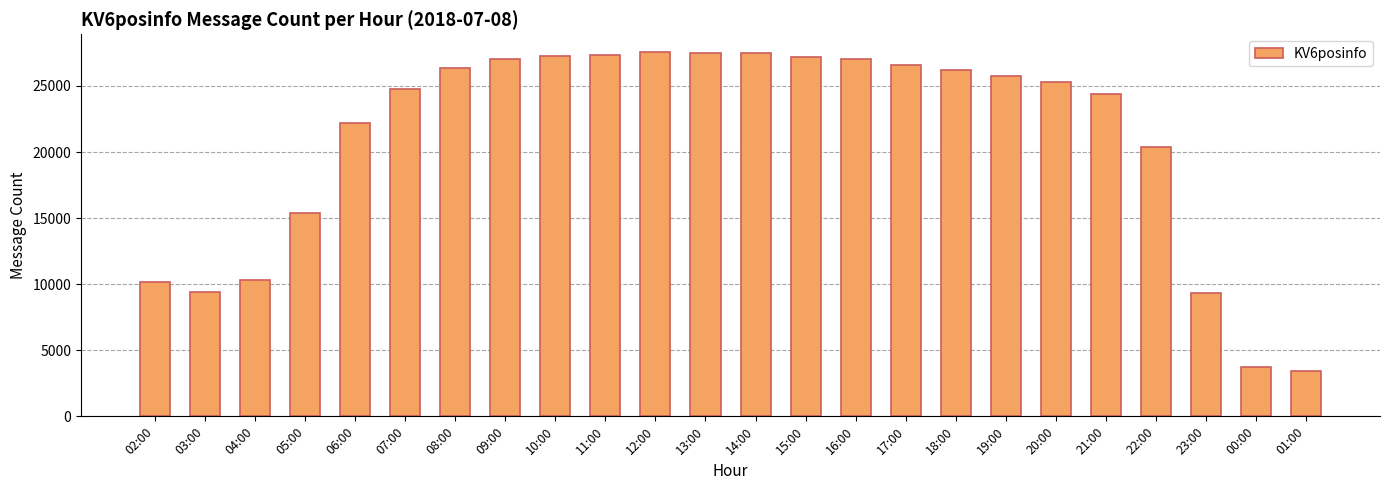

What is the difference between the maximum and second lowest values?

23836